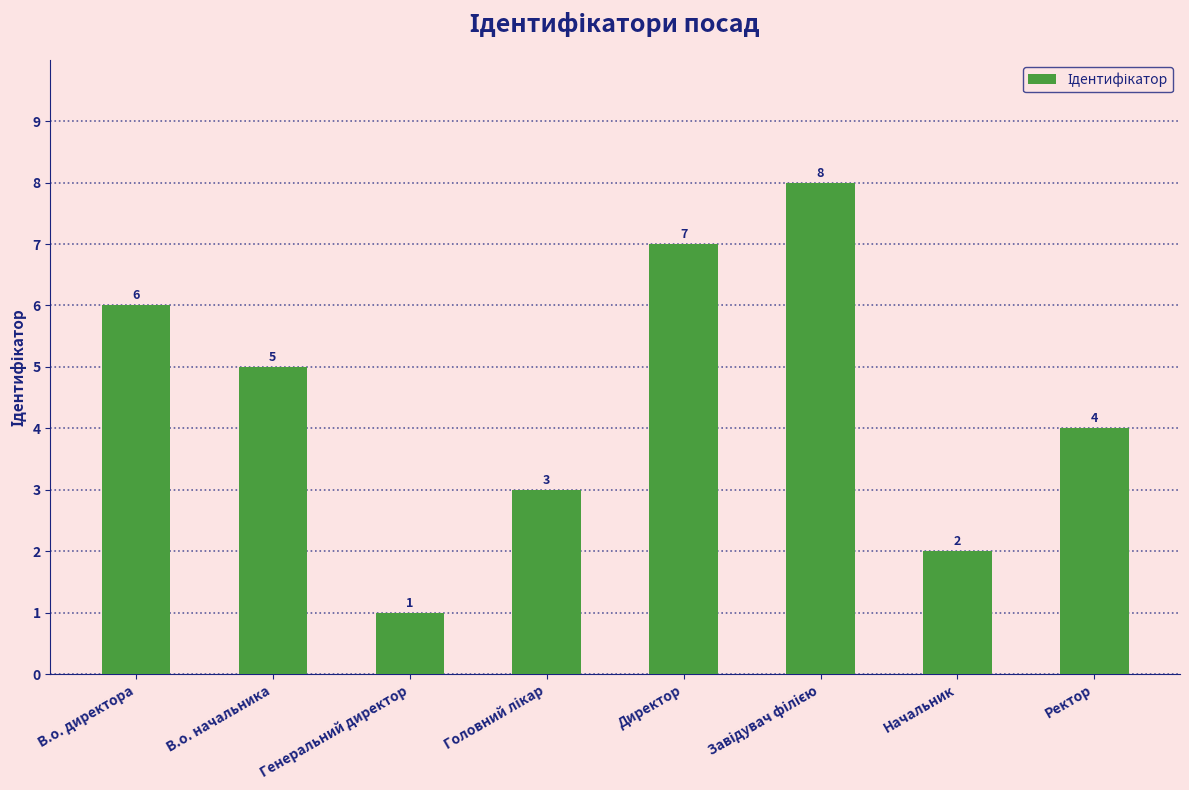

Does the chart contain stacked bars?

No